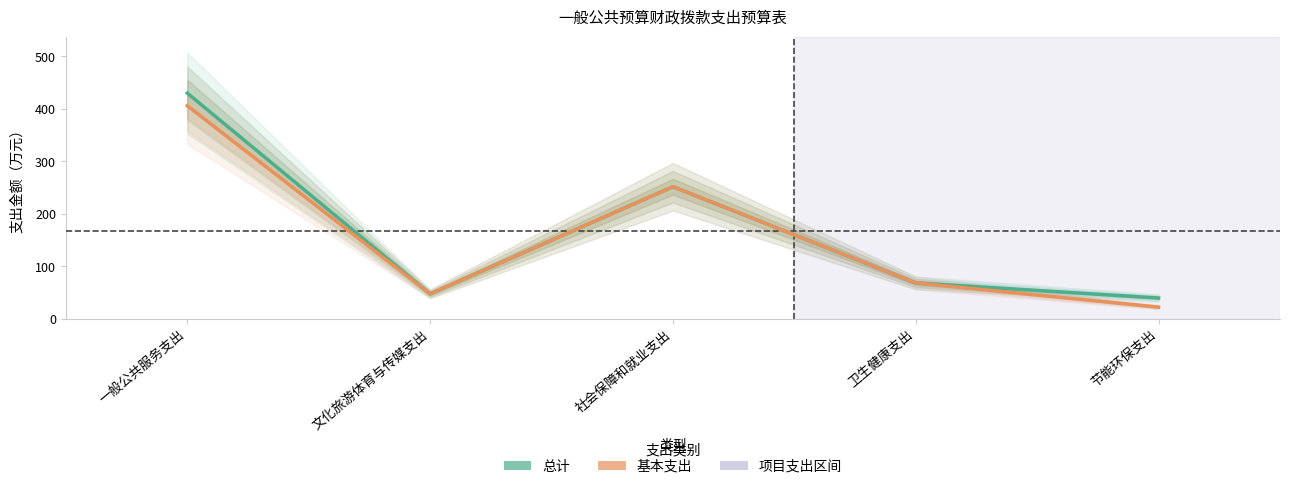

Where does the 基本支出 series first go above 68?

一般公共服务支出